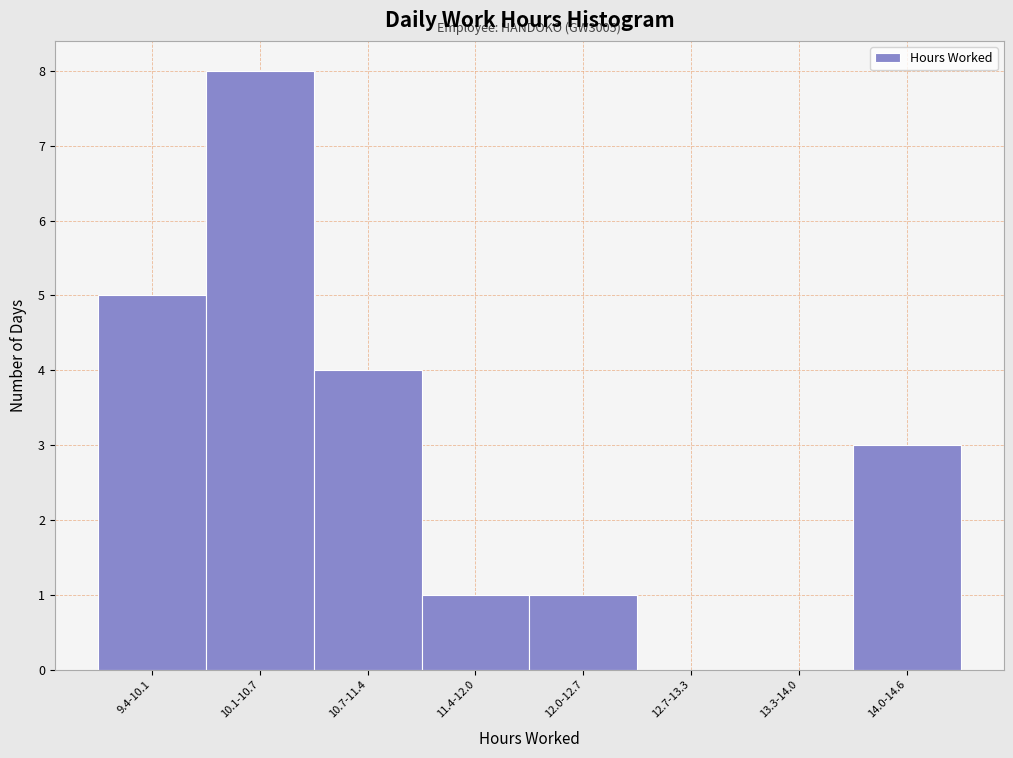

Reading left to right, transcribe all the data shown in this chart.

9.4-10.1=5	10.1-10.7=8	10.7-11.4=4	11.4-12.0=1	12.0-12.7=1	12.7-13.3=0	13.3-14.0=0	14.0-14.6=3